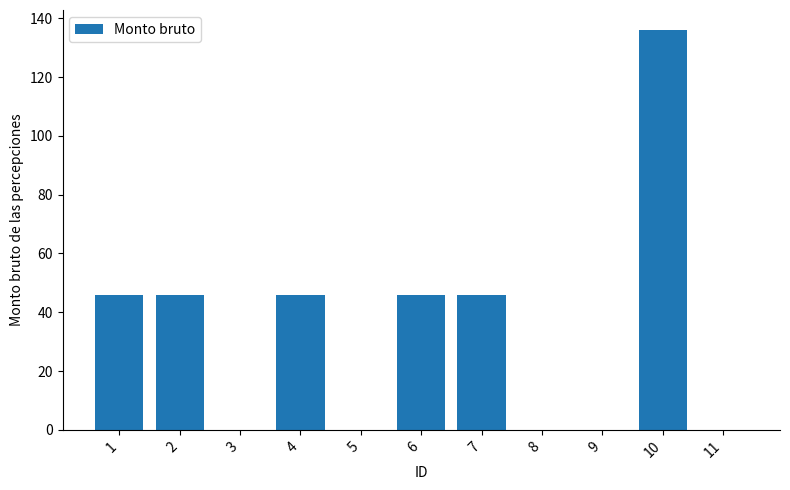

Are the bars horizontal?

No